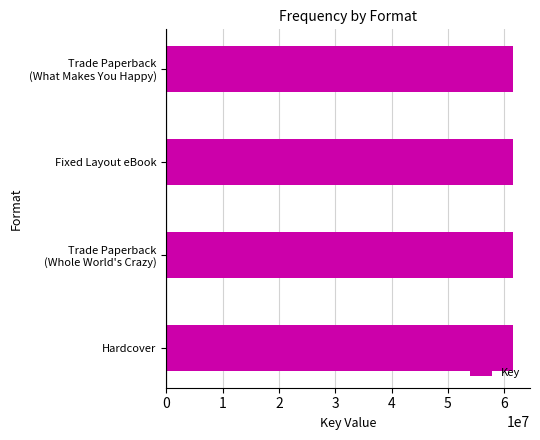

The chart shows a value of 61513950 at Hardcover. True or false?

True